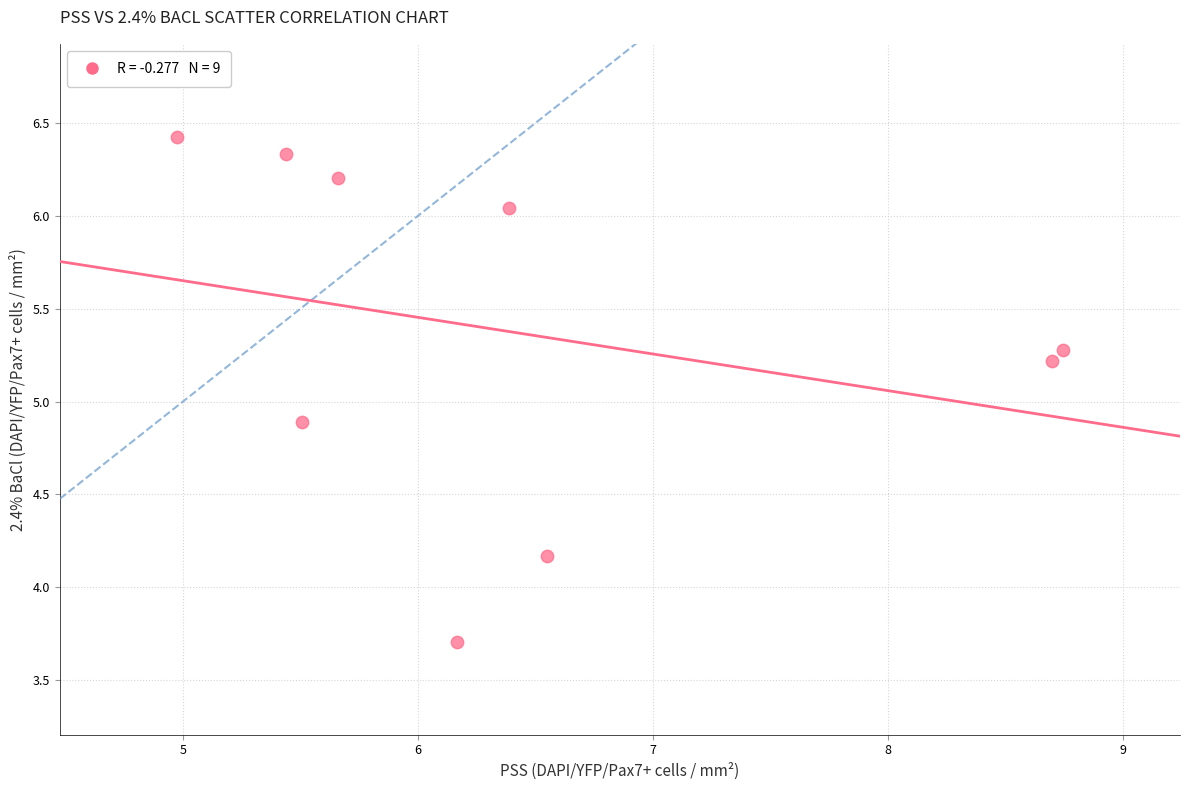

What is the range of X values (max minus min)?

3.8